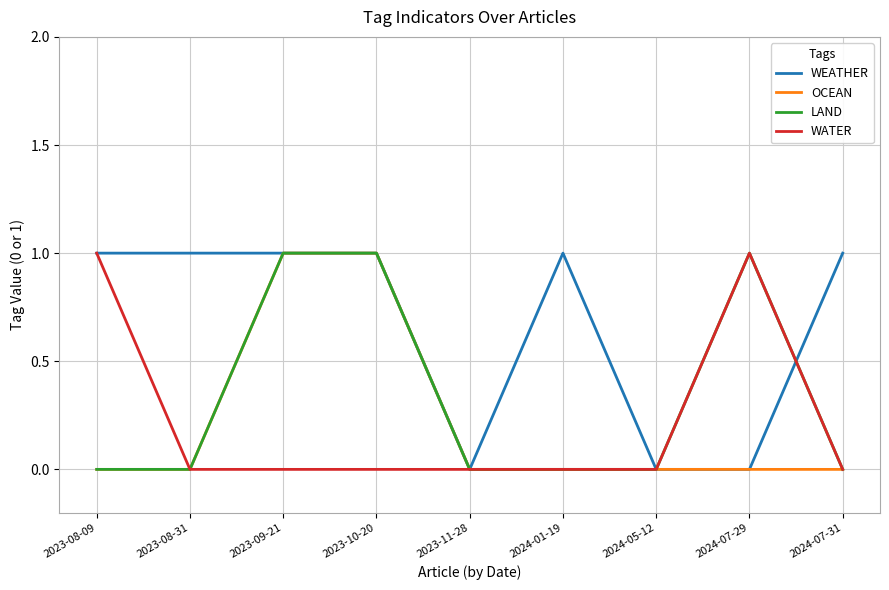

The WATER series shows 1 at 2023-10-20. True or false?

False